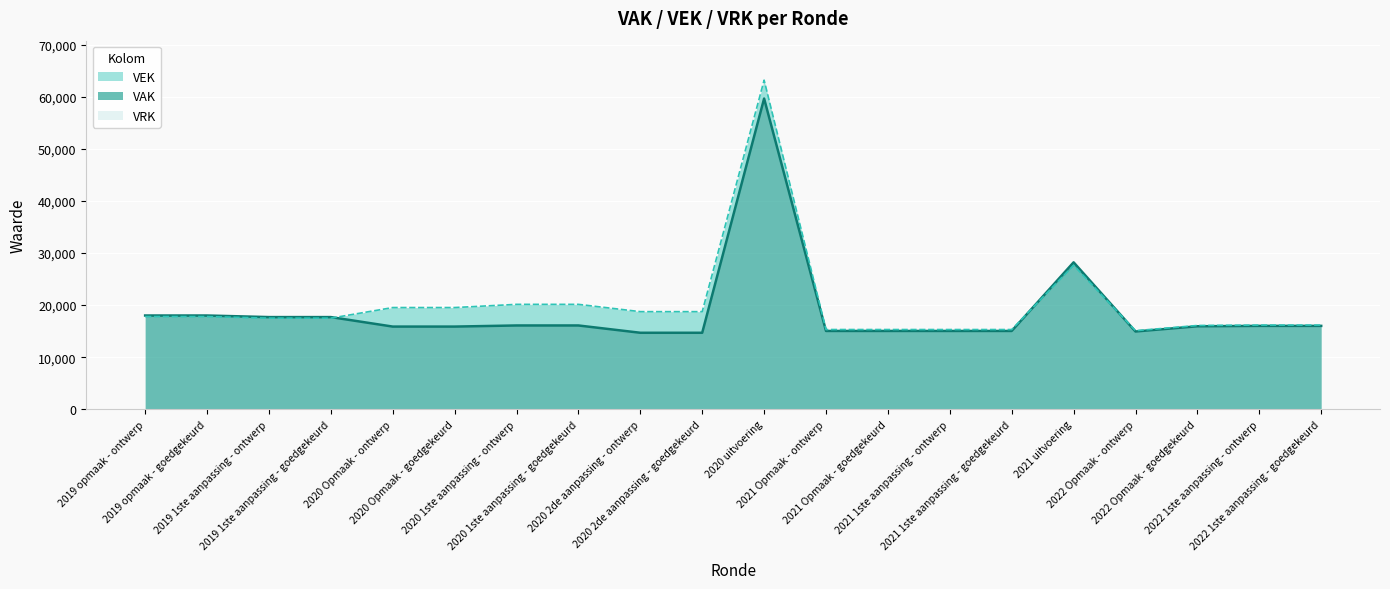

The value of VEK at 2021 uitvoering is 18949. True or false?

False